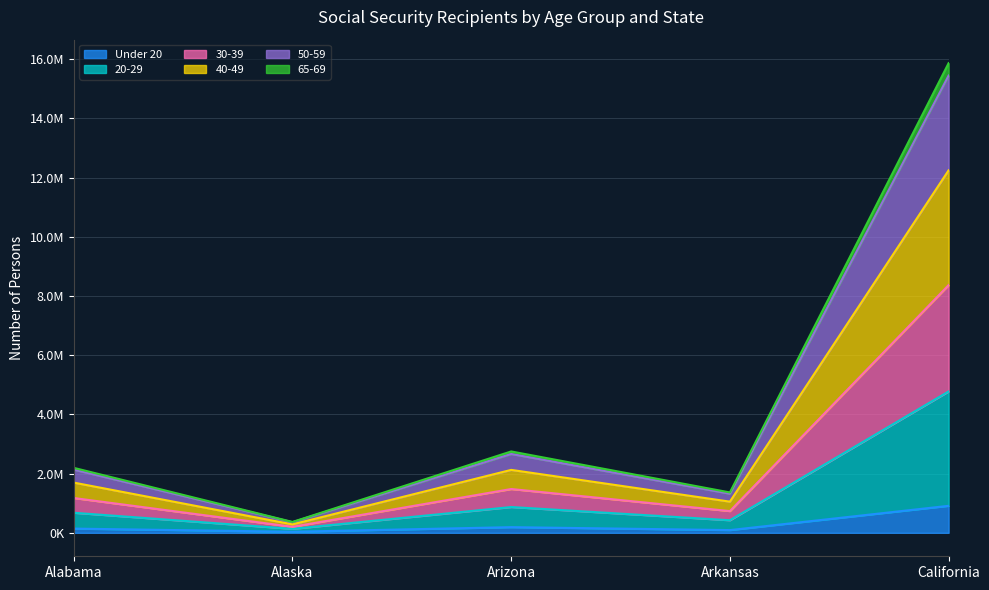

At which category does the chart reach its minimum across all series?

Alaska